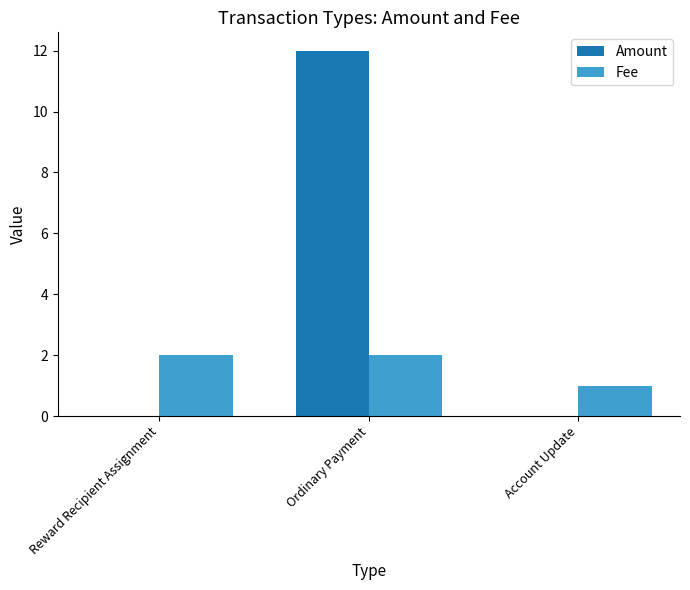

The Fee series shows 3 at Ordinary Payment. True or false?

False